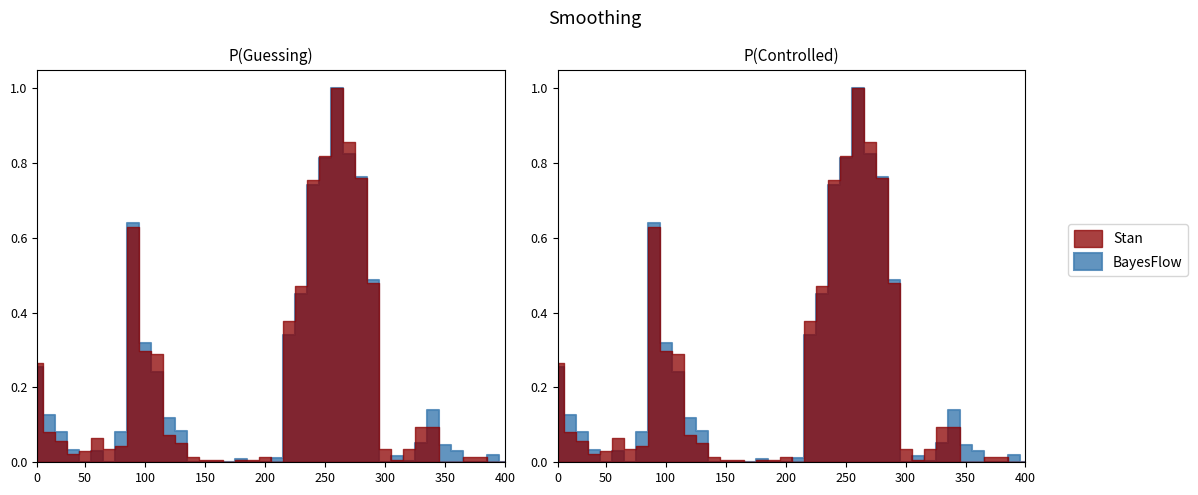

Count the number of data series in this chart.

2